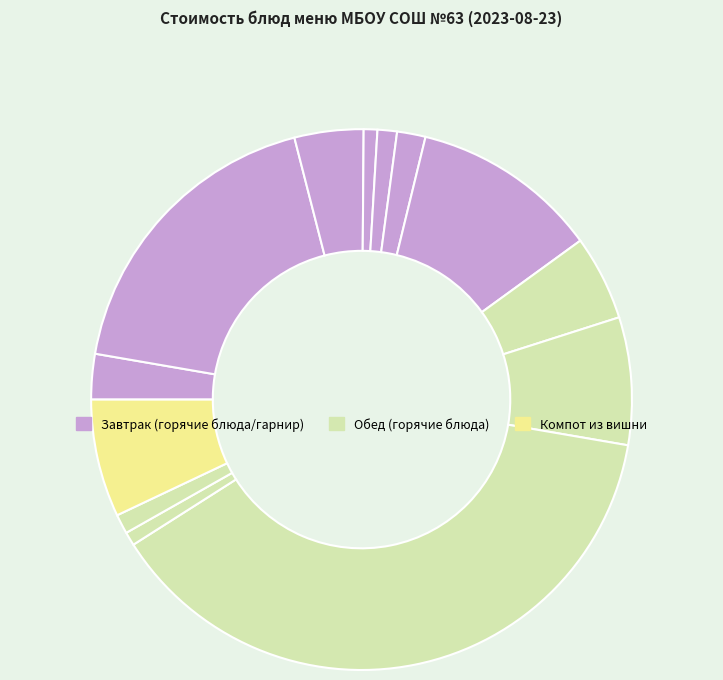

Count the number of slices in the pie.

13